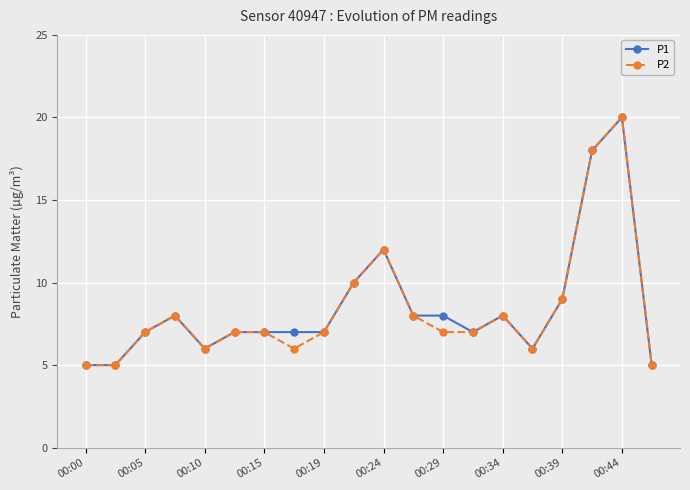

What is the value of the P2 point at the 9th from the left?

7